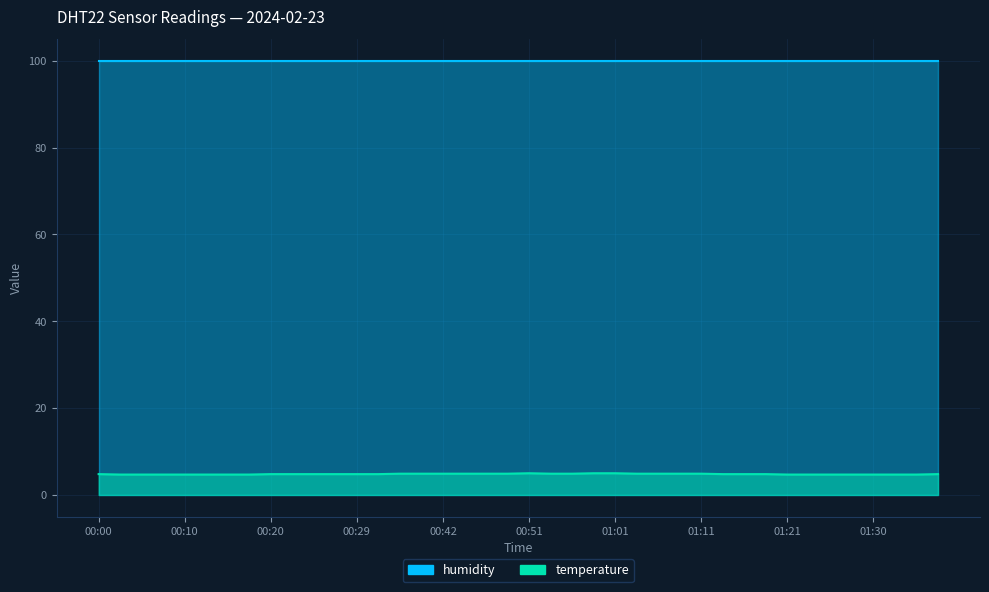

What is the average value?

4.8